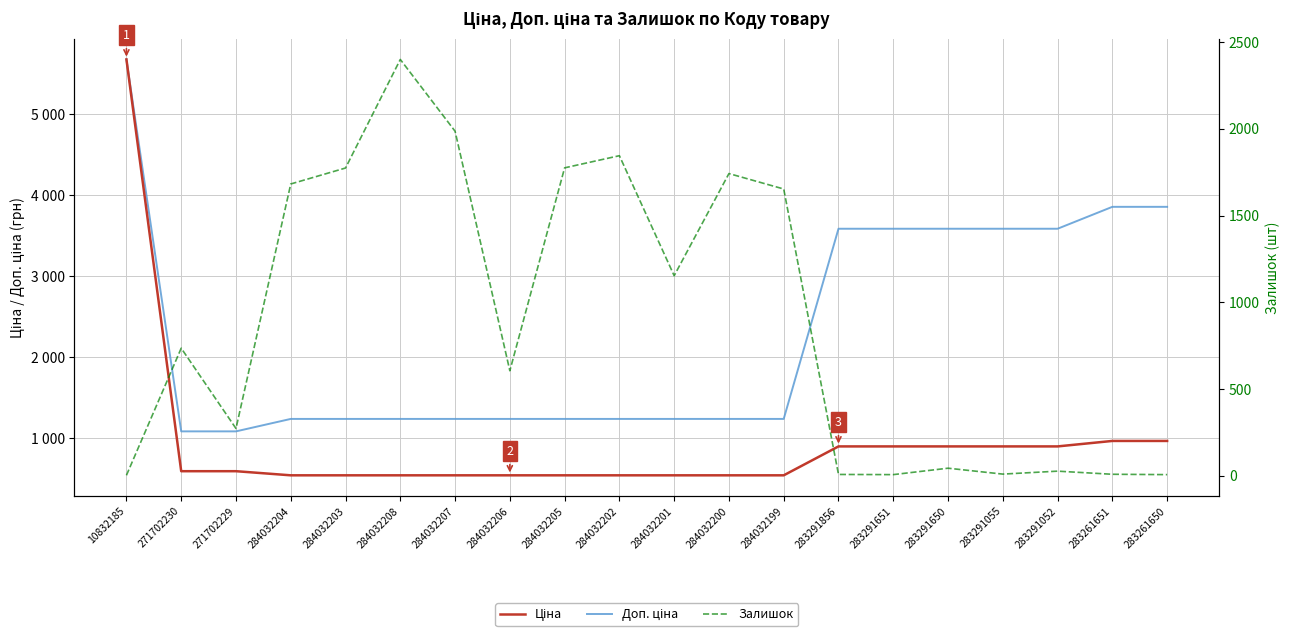

What is the average value of the Ціна series?

932.5